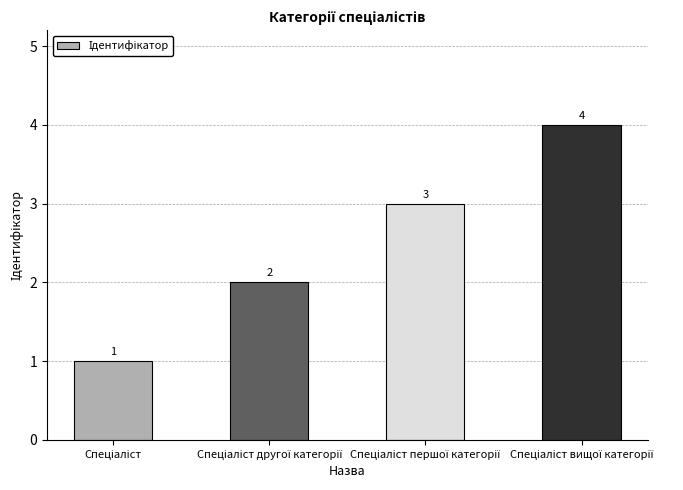

How many data points are less than 3?

2